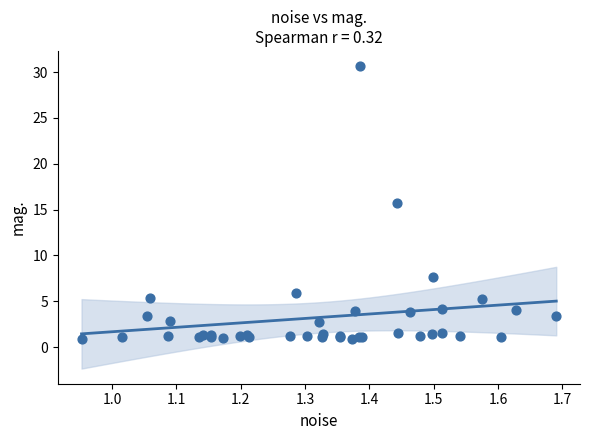

What Y value in the scatter plot is closest to 15?

15.7